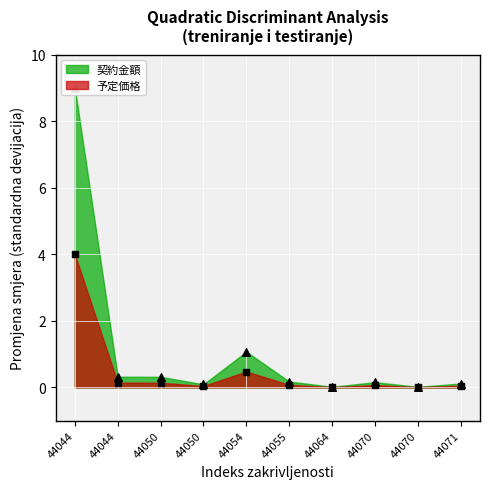

Is the value of 予定価格 at 44071 greater than the value of 契約金額 at 44044?

No